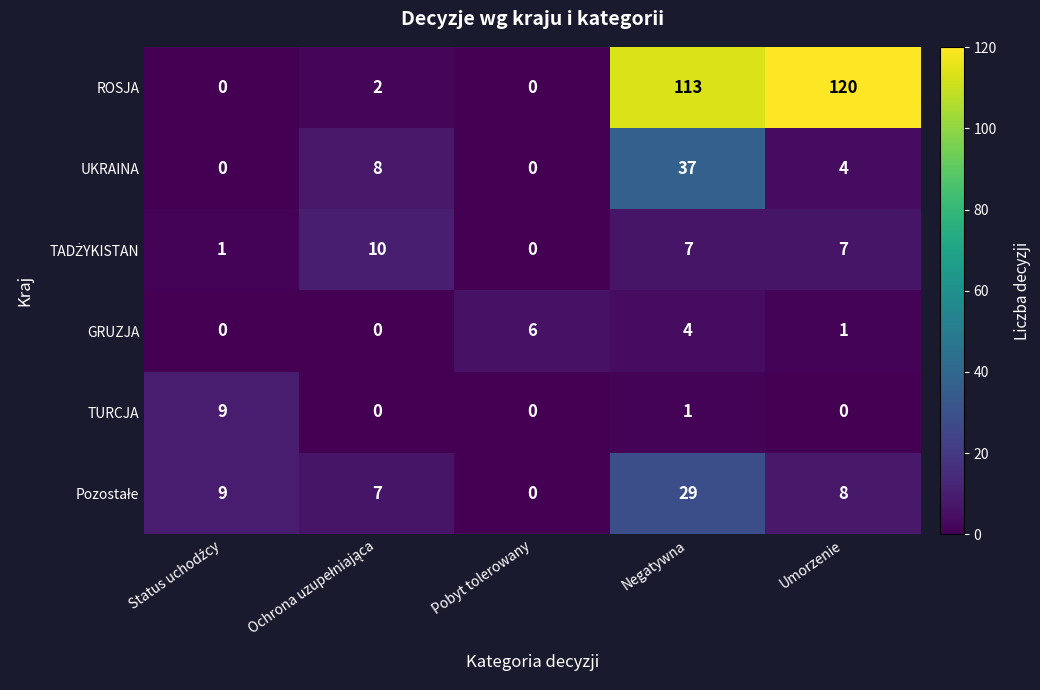

Which series has the largest total across all categories?

ROSJA